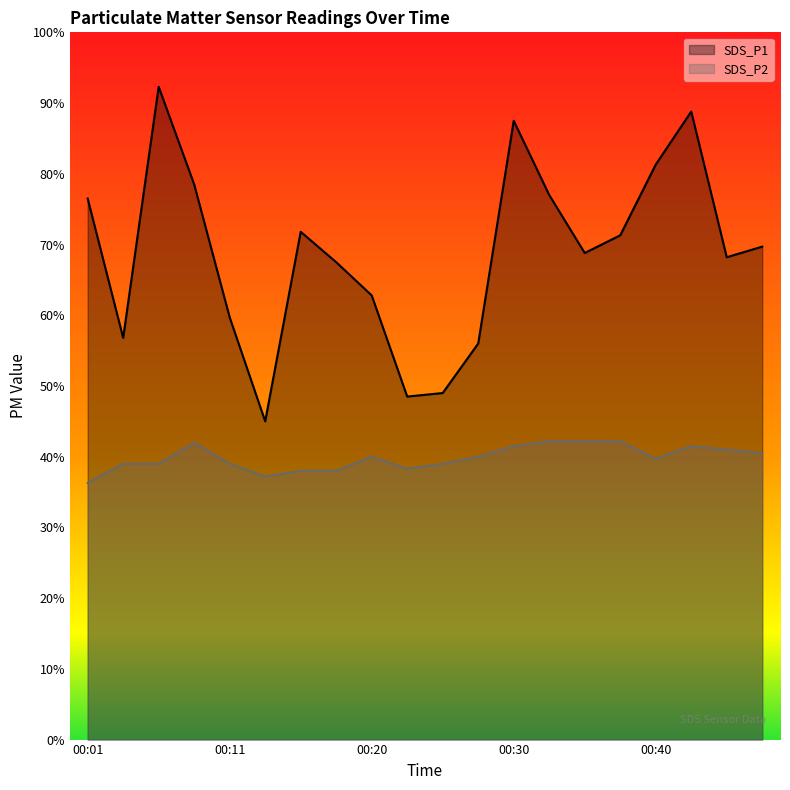

True or false: SDS_P1 and SDS_P2 intersect in this chart.

False